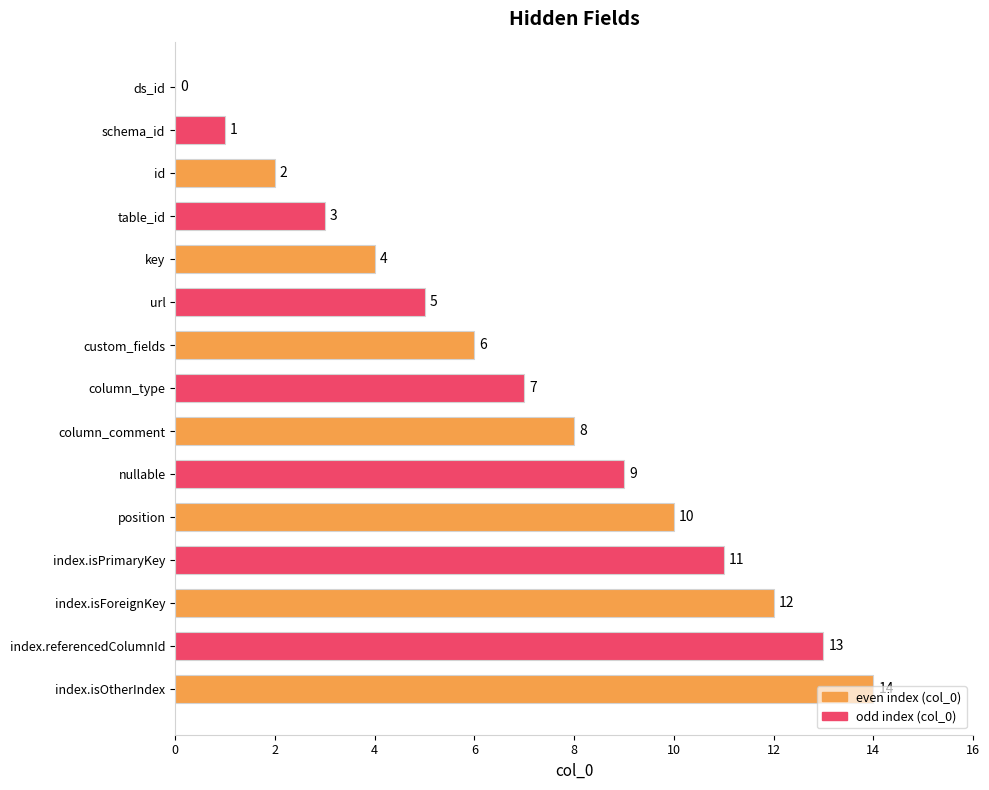

What is the sum of all values?

105